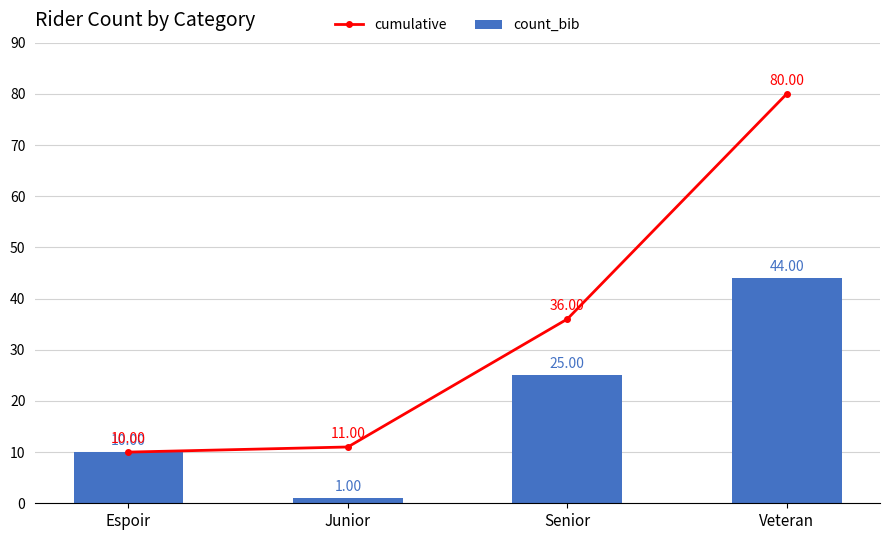

The cumulative series shows 80 at Veteran. True or false?

True